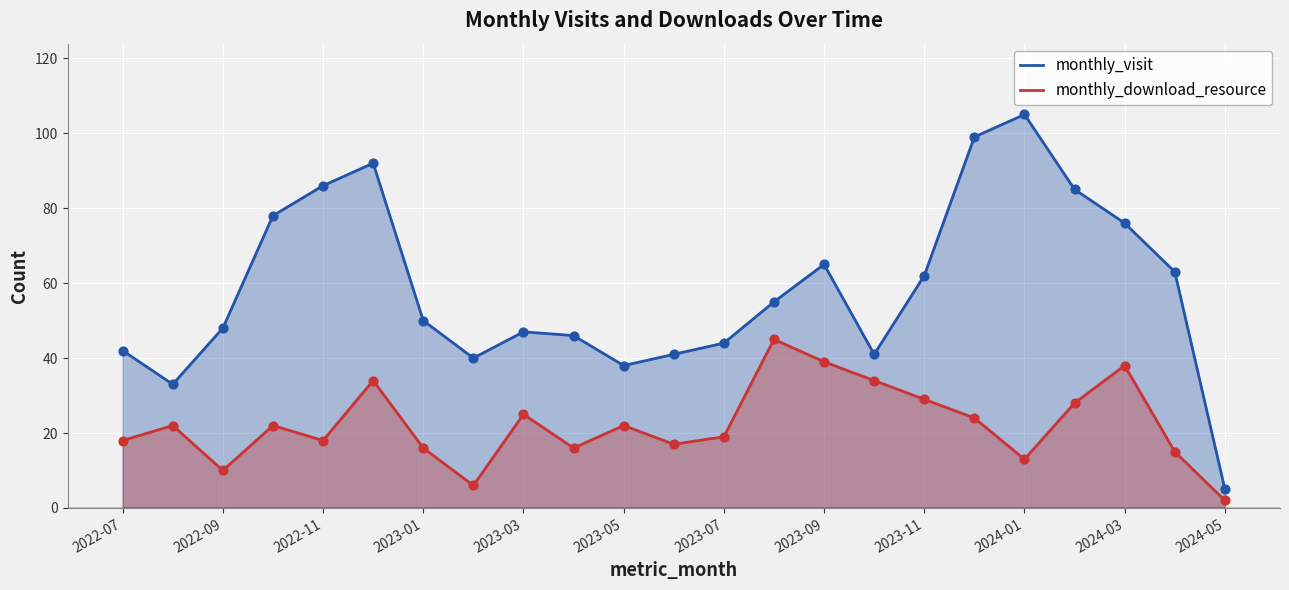

Which series has the largest Y range (max minus min)?

monthly_visit